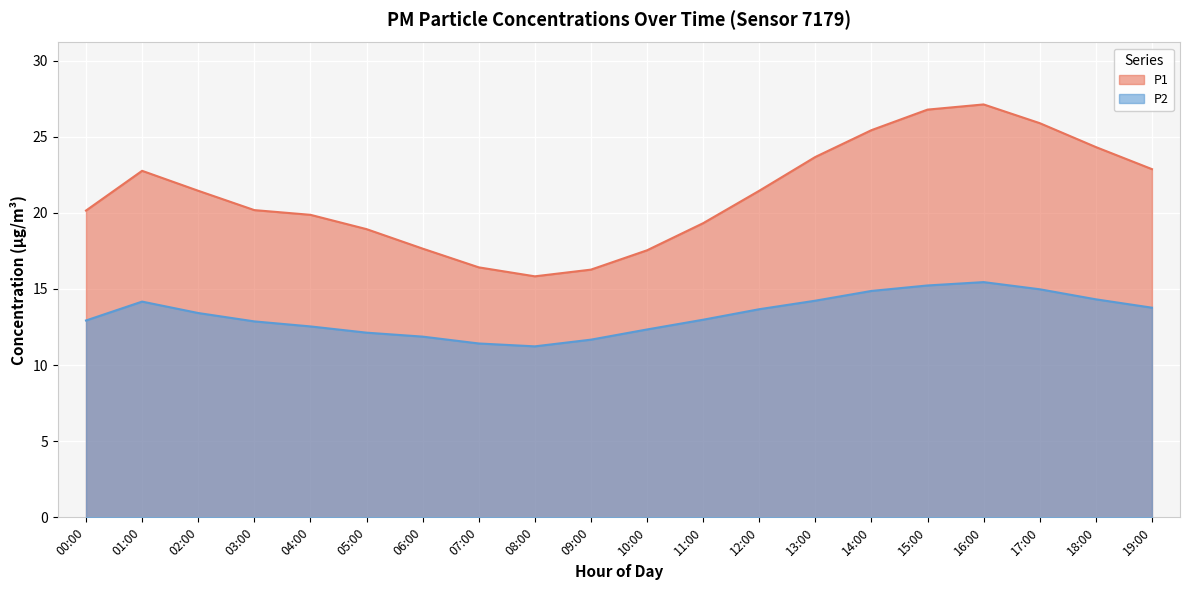

Reading right to left, what are all the values shown in this chart?

P1: 19:00=22.9	18:00=24.3	17:00=25.9	16:00=27.1	15:00=26.8	14:00=25.4	13:00=23.7	12:00=21.4	11:00=19.3	10:00=17.5	09:00=16.3	08:00=15.8	07:00=16.4	06:00=17.6	05:00=18.9	04:00=19.9	03:00=20.2	02:00=21.4	01:00=22.8	00:00=20.1
P2: 19:00=13.8	18:00=14.3	17:00=15.0	16:00=15.4	15:00=15.2	14:00=14.9	13:00=14.2	12:00=13.7	11:00=13.0	10:00=12.3	09:00=11.7	08:00=11.2	07:00=11.4	06:00=11.9	05:00=12.1	04:00=12.5	03:00=12.9	02:00=13.4	01:00=14.2	00:00=12.9